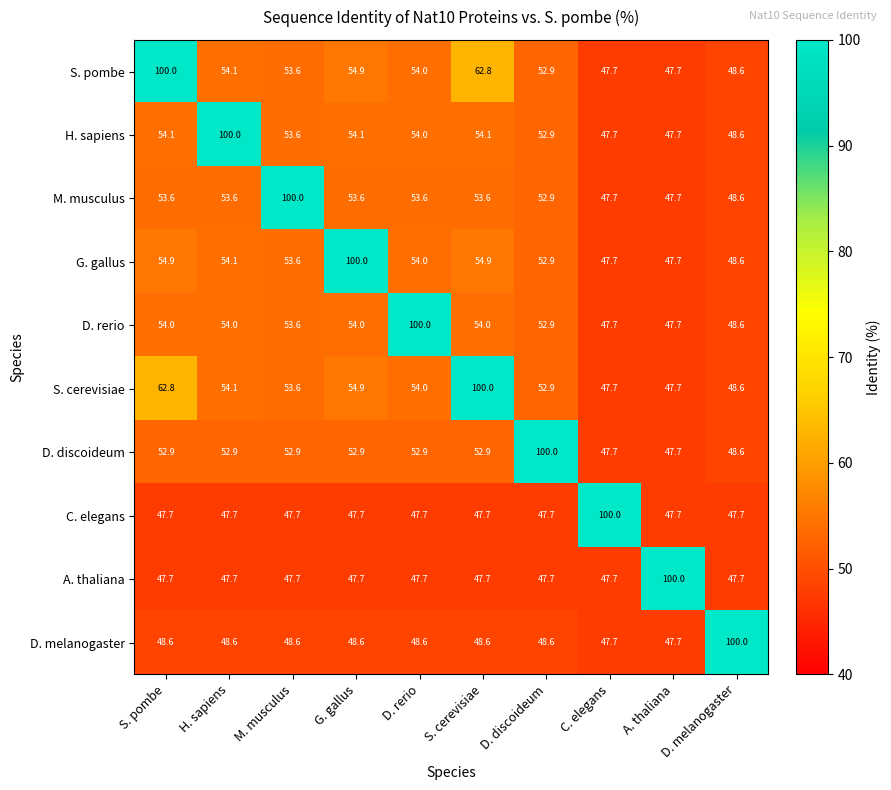

What is the approximate value of D. rerio at G. gallus?

54.0